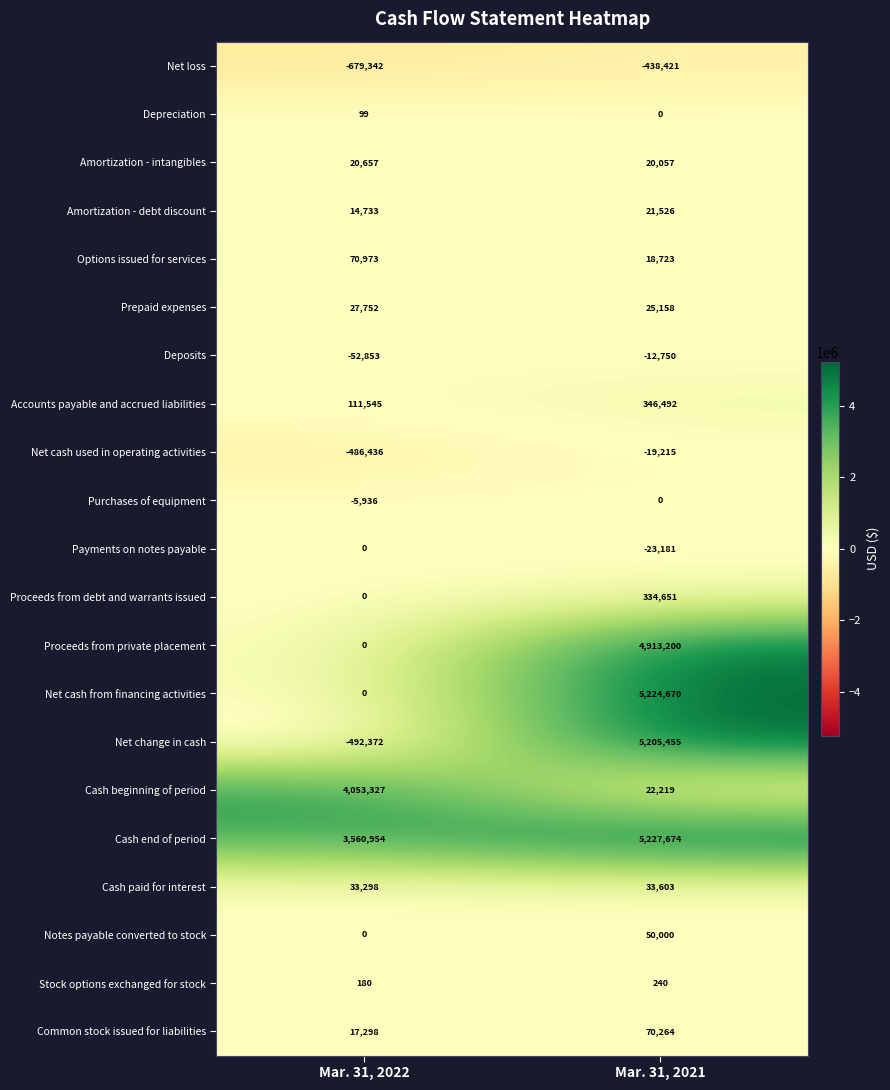

What is the average value of the Prepaid expenses series?

26455